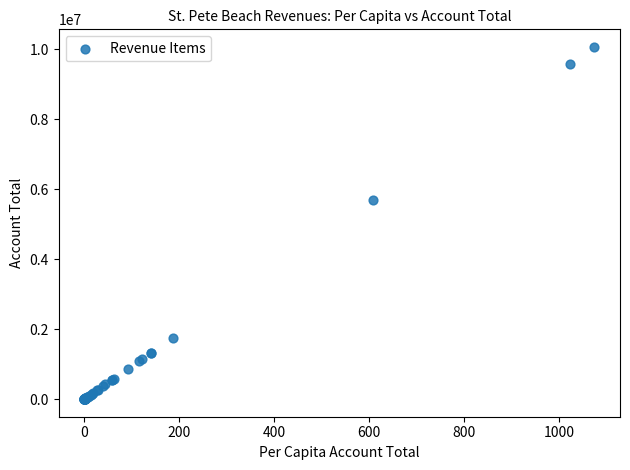

What Y value in the scatter plot is closest to 5034461?

5694314